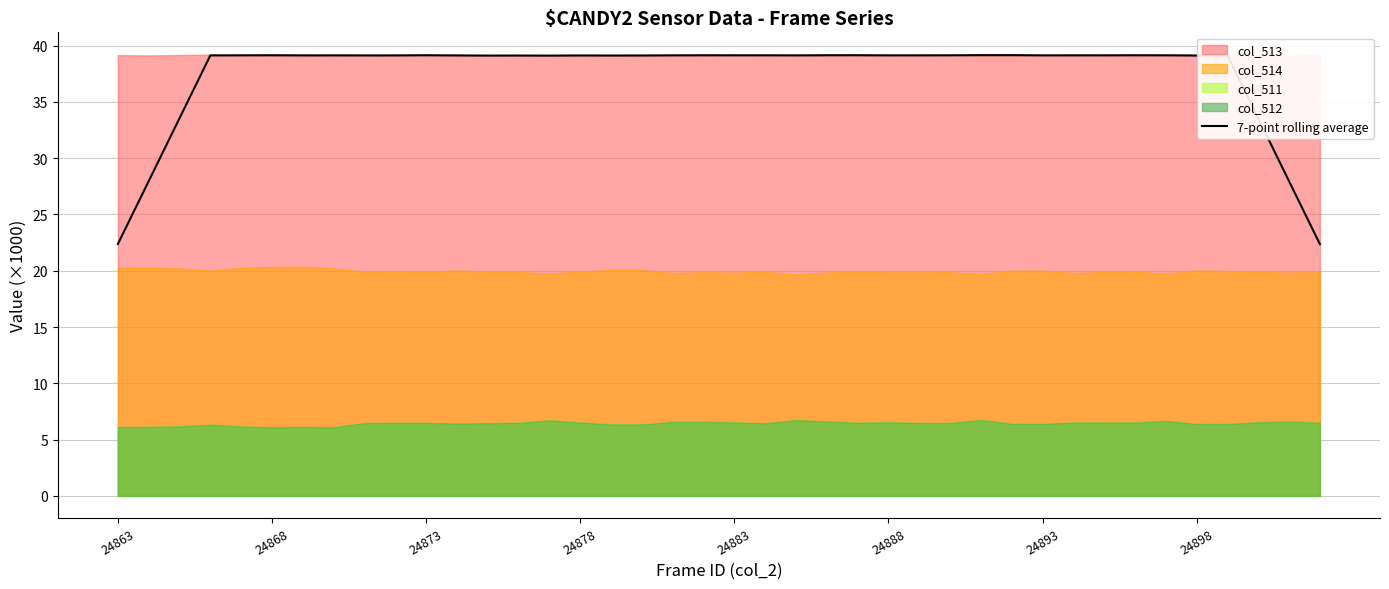

True or false: the data shows 39.1 at 23.

True